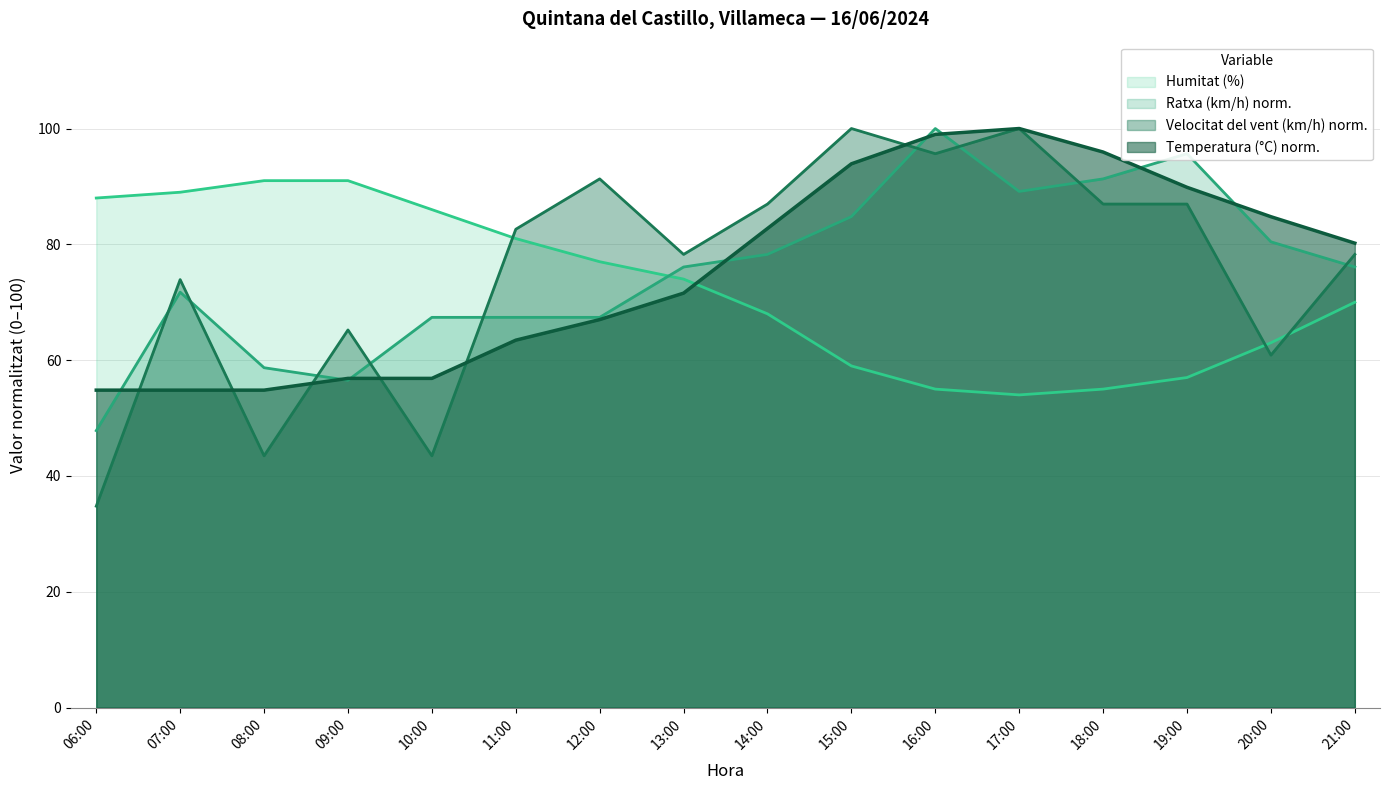

What position from the right is 11:00?

11